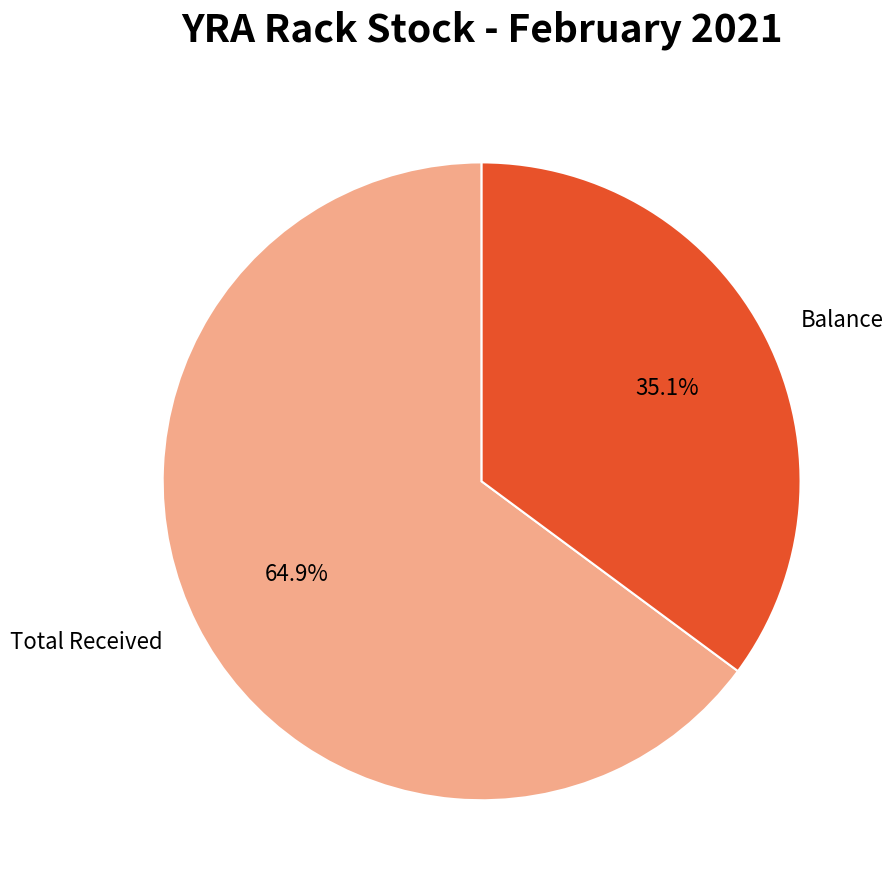

Between Balance and Total Received, which is larger?

Total Received